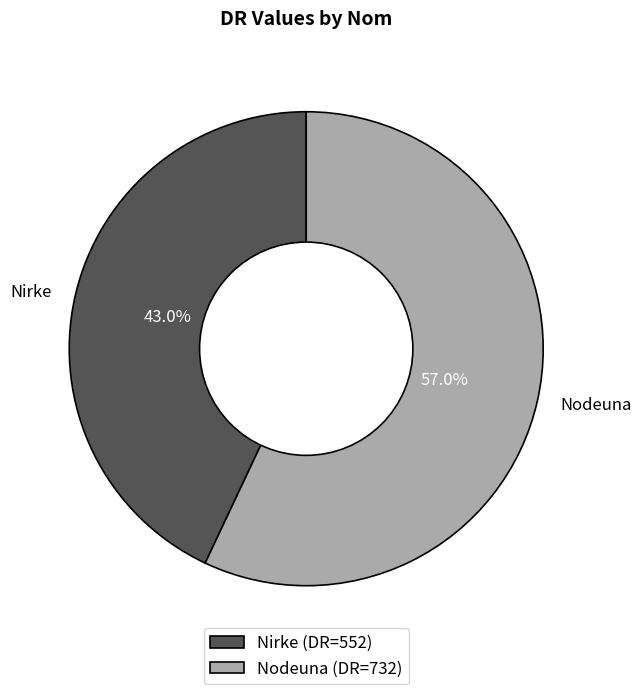

Which category has the smallest portion of the pie?

Nirke